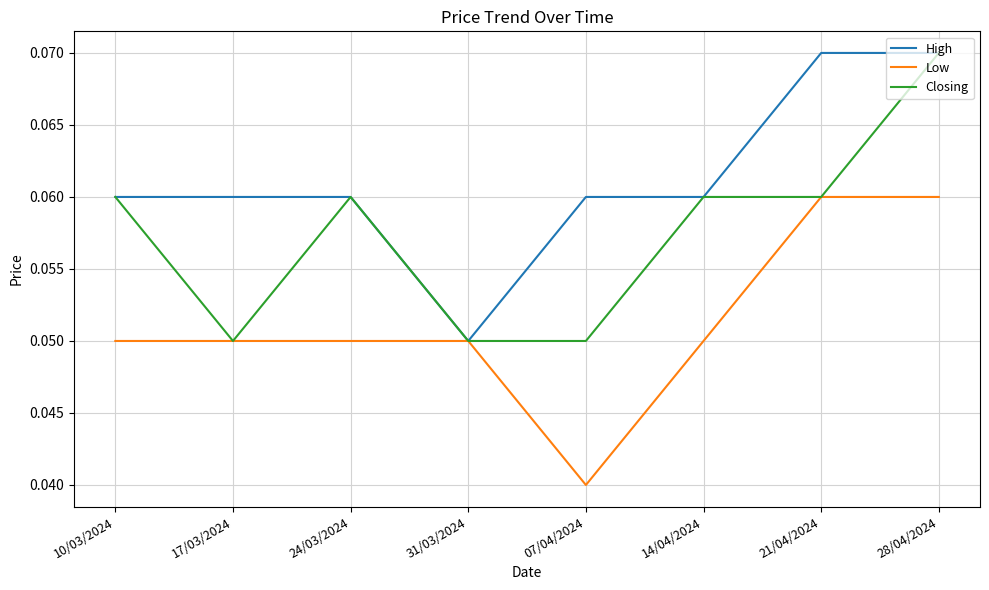

Rank the series by their average value, from highest to lowest.

High, Closing, Low